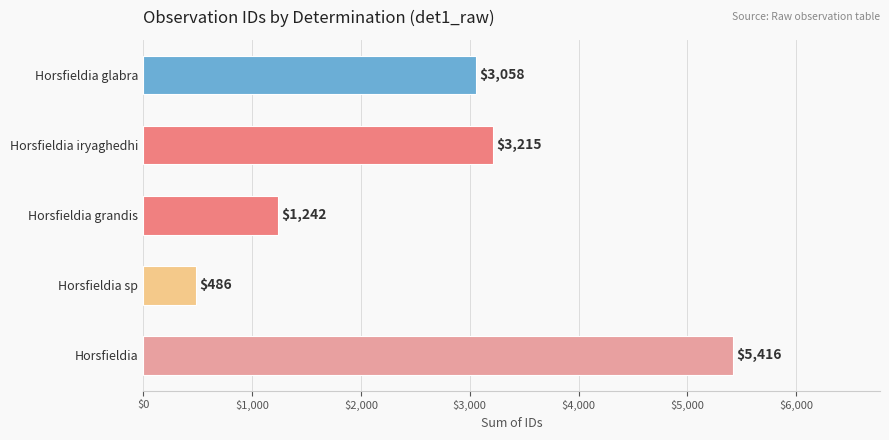

What is the sum of all values?

13417